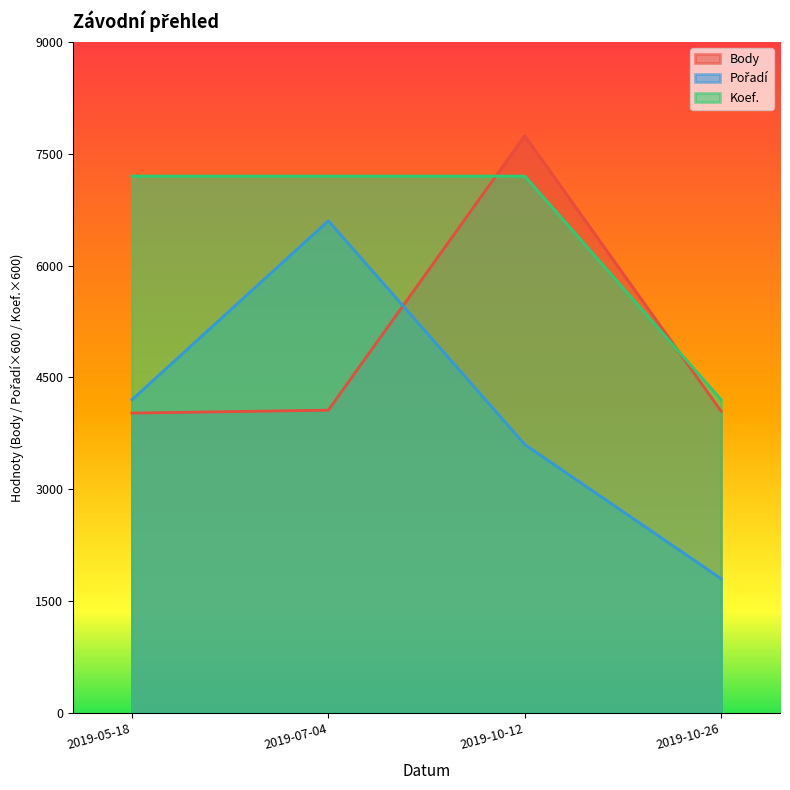

What is the average value of the Koef. series?

6450